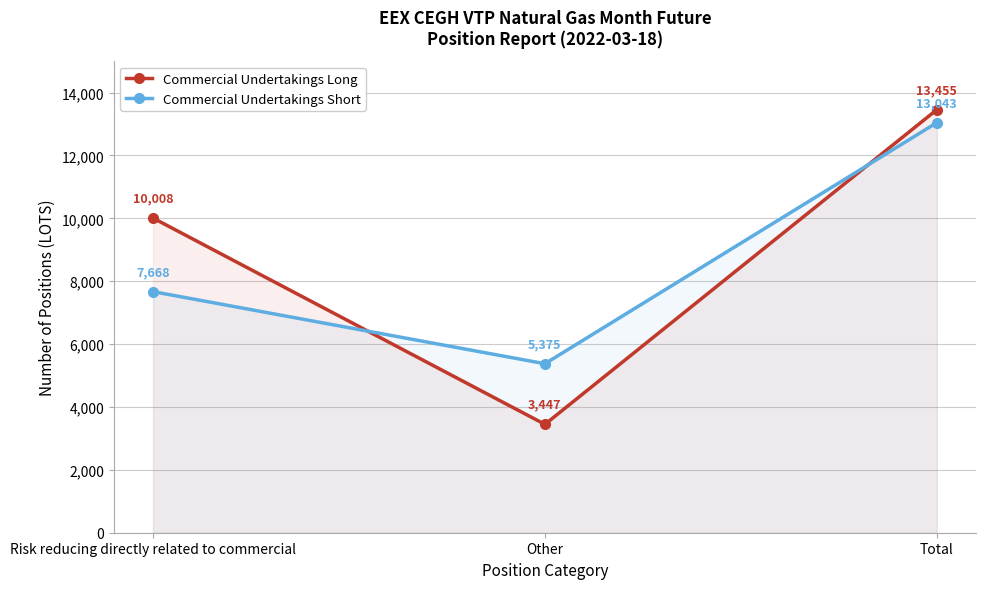

True or false: Commercial Undertakings Short has a value of 3754 at Other.

False